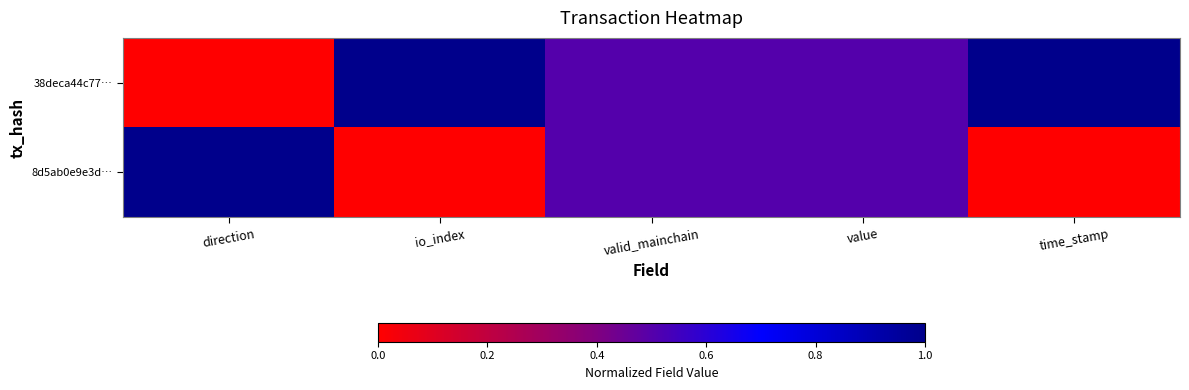

Rank the series by their average value, from lowest to highest.

8d5ab0e9e3d…, 38deca44c77…